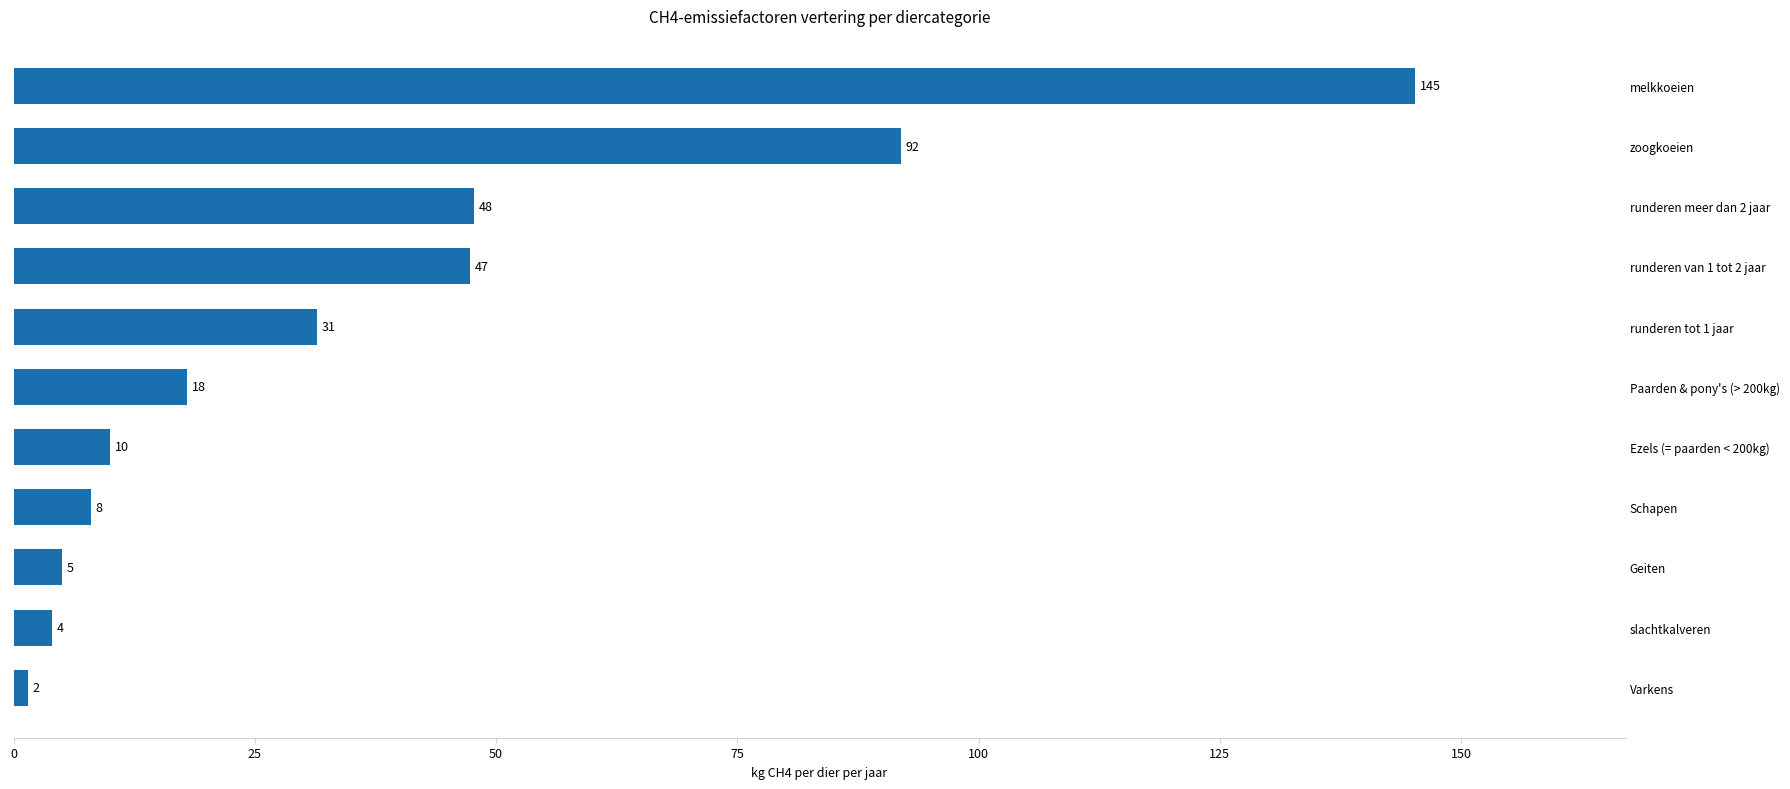

What is the average value?

37.3